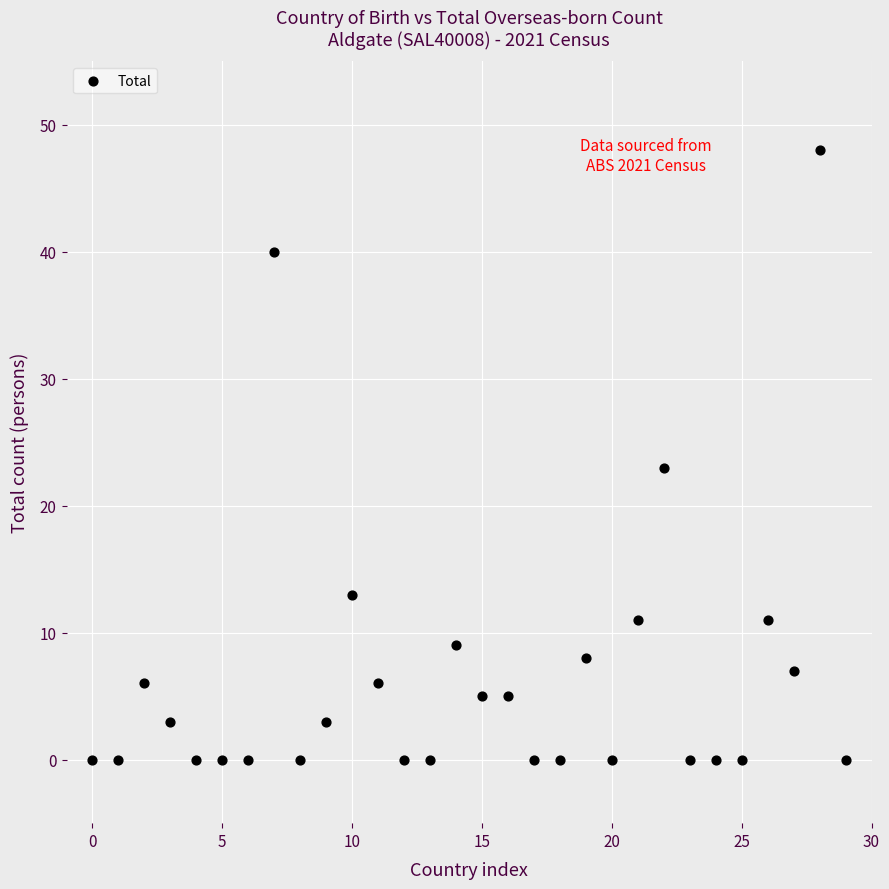

What Y value in the scatter plot is closest to 24?

23